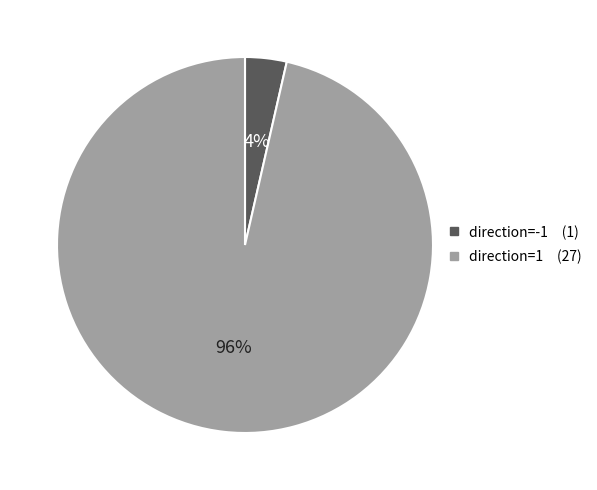

To the nearest percent, what percentage of the pie is direction=-1?

4%